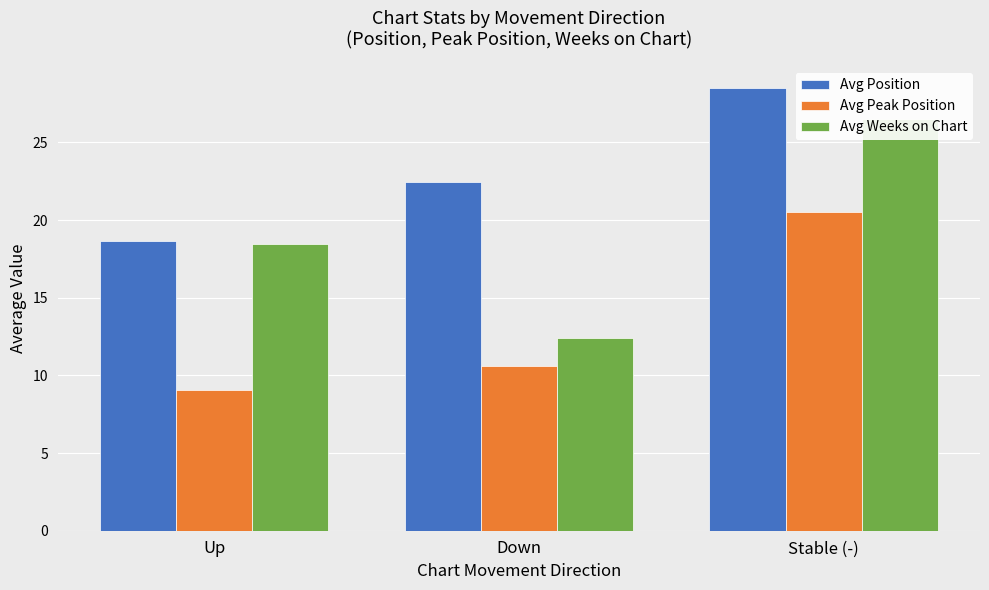

How many groups of bars are there?

3